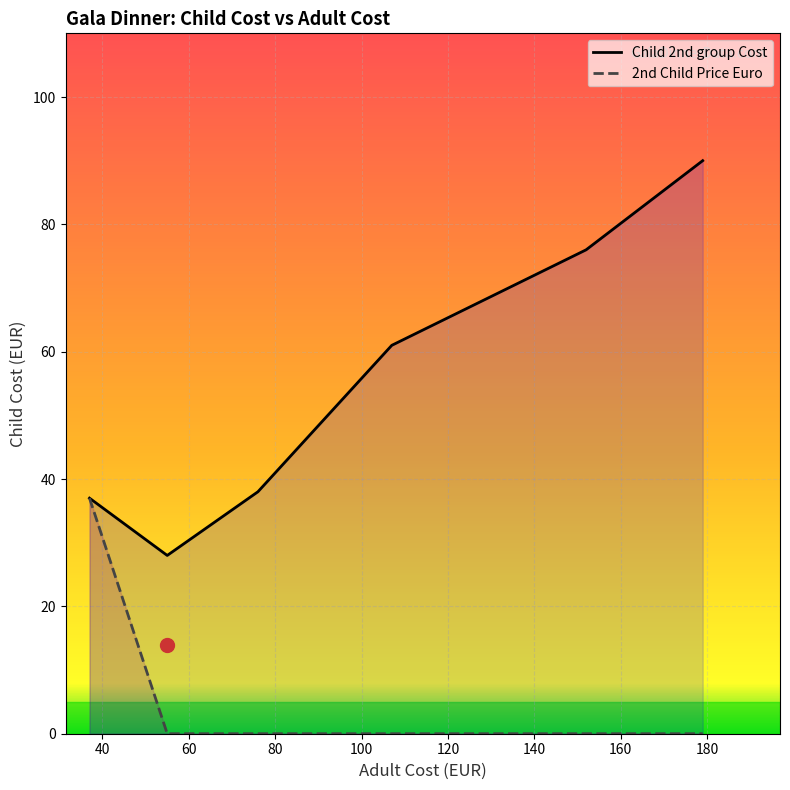

True or false: 2nd Child Price Euro has a value of -14 at 0.

False